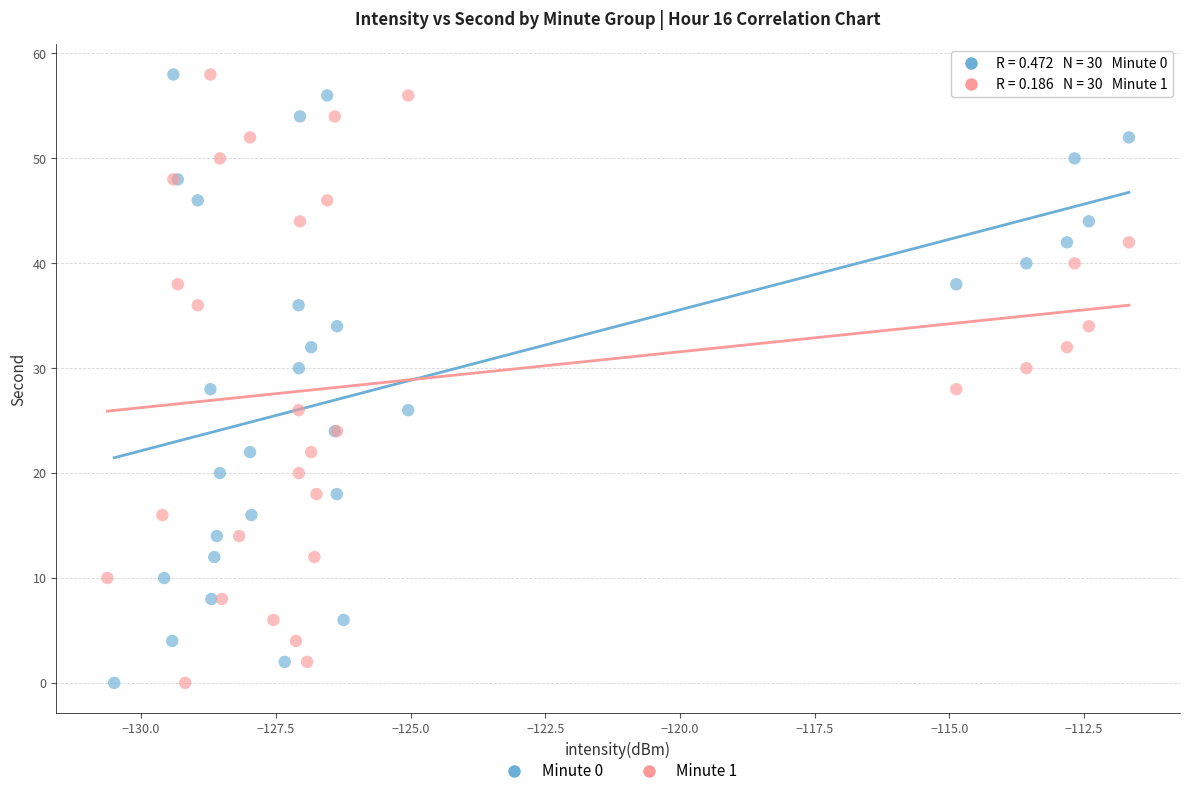

What are all the series names shown in the legend?

Minute 0, Minute 1